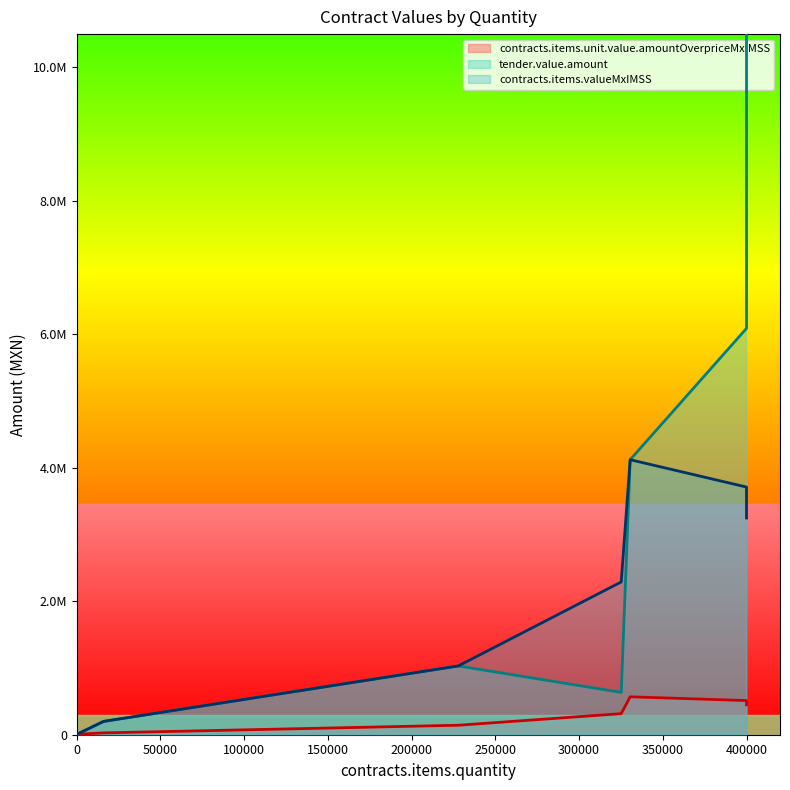

True or false: contracts.items.valueMxIMSS and contracts.items.unit.value.amountOverpriceMxIMSS intersect in this chart.

False